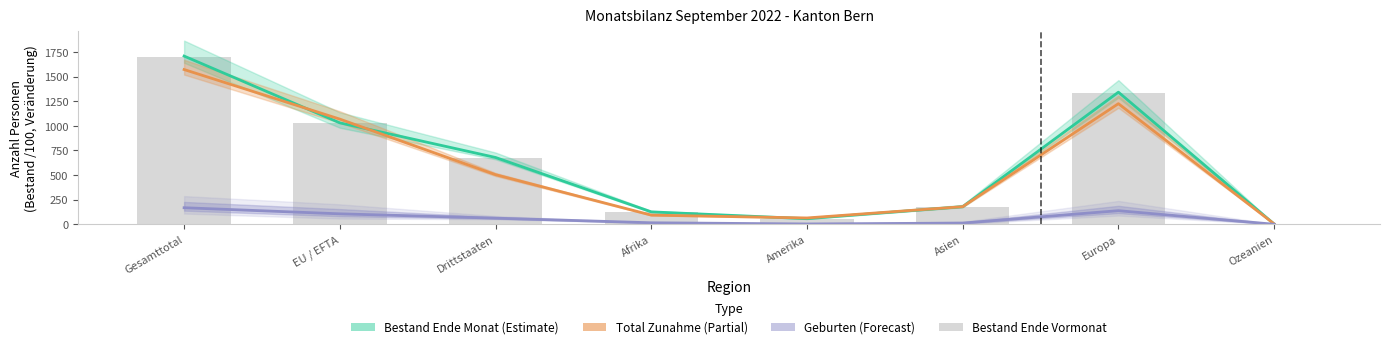

The value of Bestand Ende Vormonat at Amerika is 56.3. True or false?

True